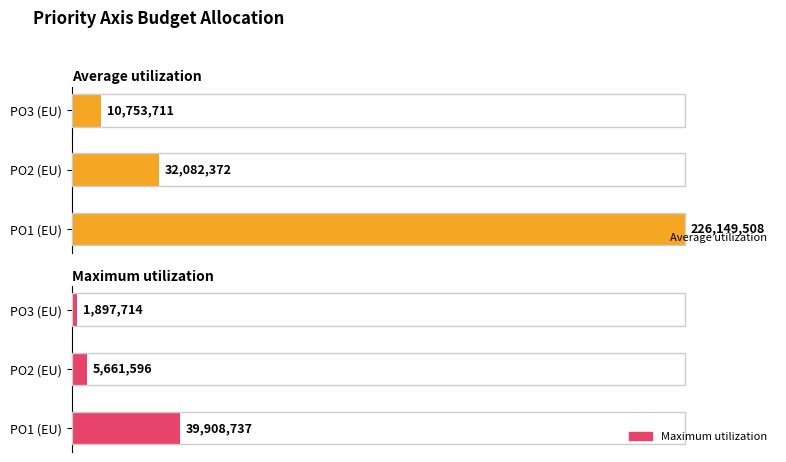

Which series has the widest spread of values?

Average utilization